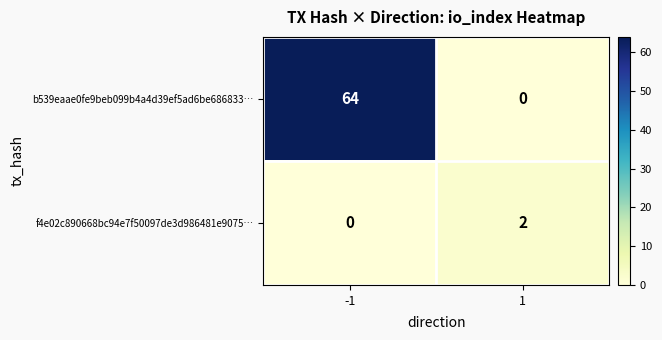

Count the number of data series in this chart.

2